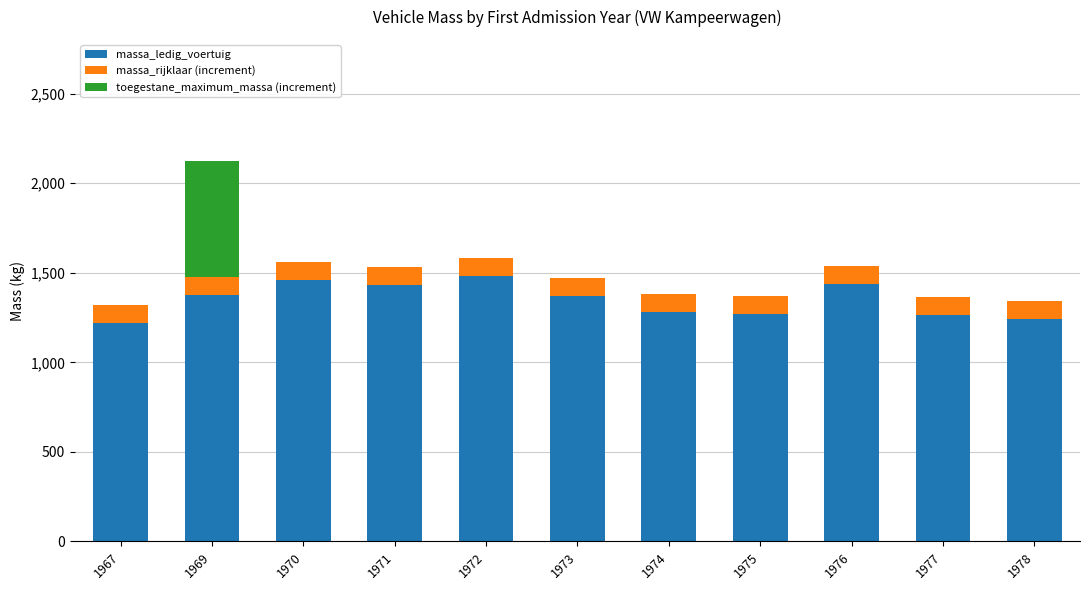

Count the number of data series in this chart.

3